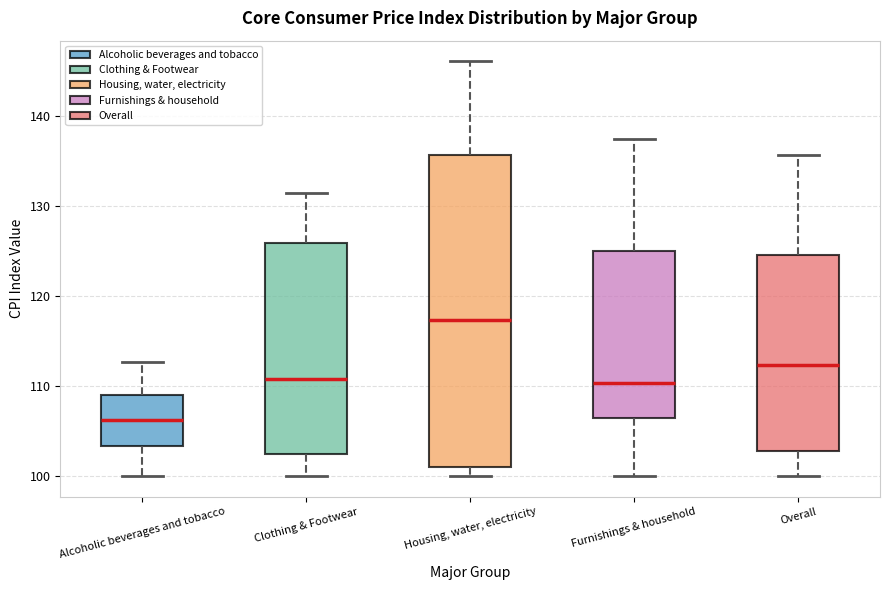

Where is the lower edge of the box for Alcoholic beverages and tobacco on the y-axis? The values are not printed on the chart, so give them approximately, as read against the axis.

103